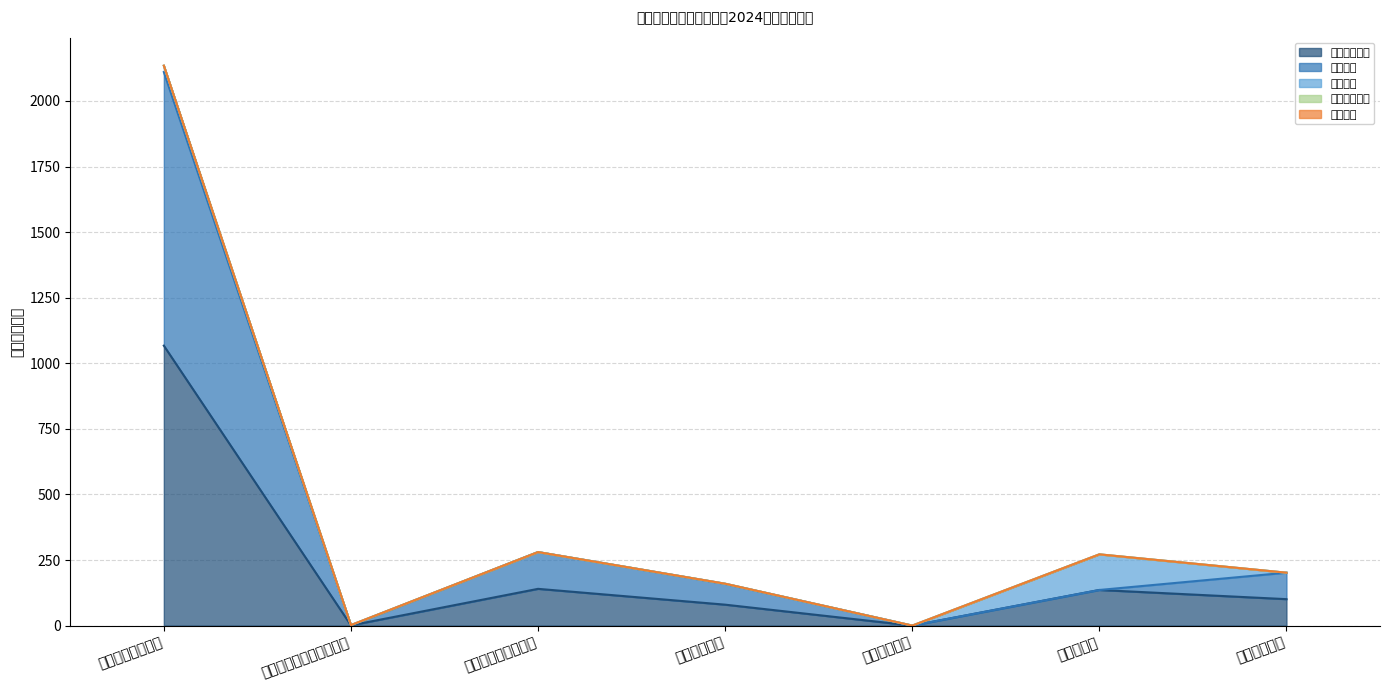

What is the sum of the 基本支出 values at 一般公共服务支出 and 文化旅游体育与传媒支出?

1042.8